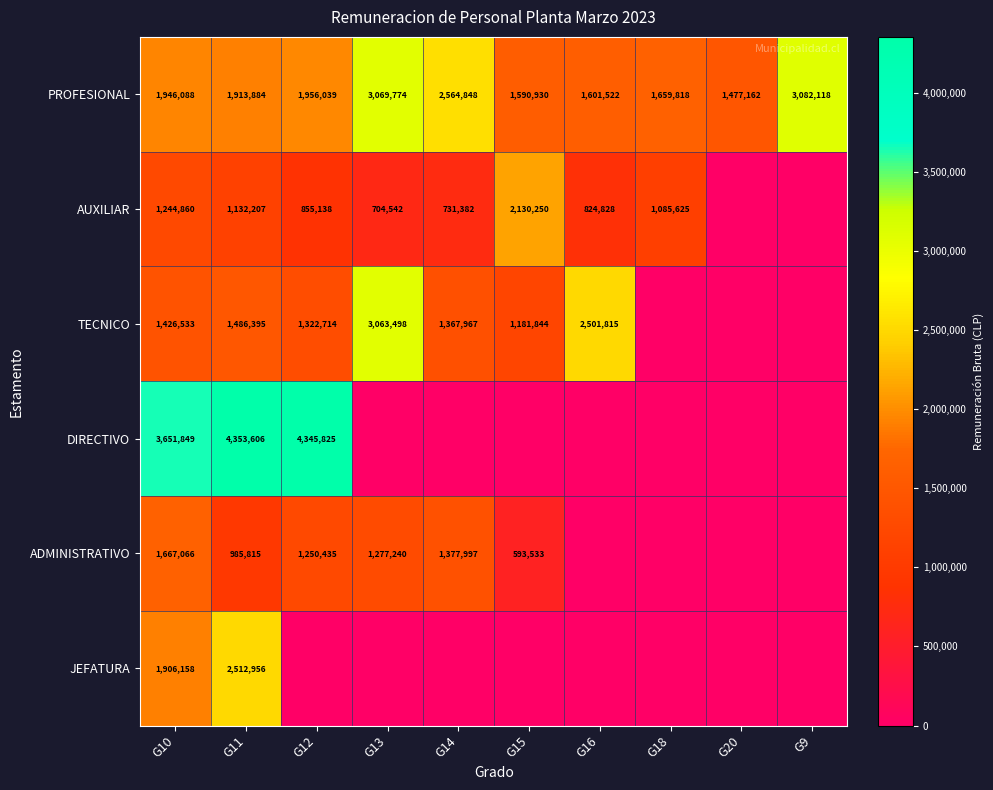

How many categories are shown in the chart?

10